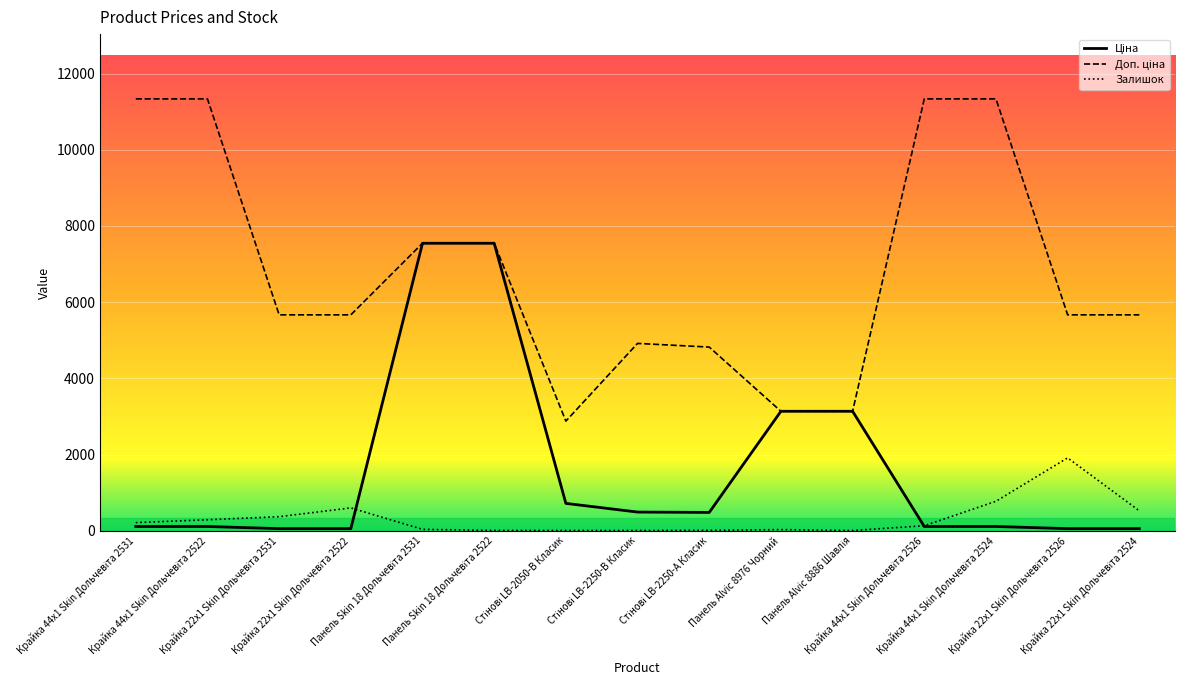

How many lines are shown in the chart?

3